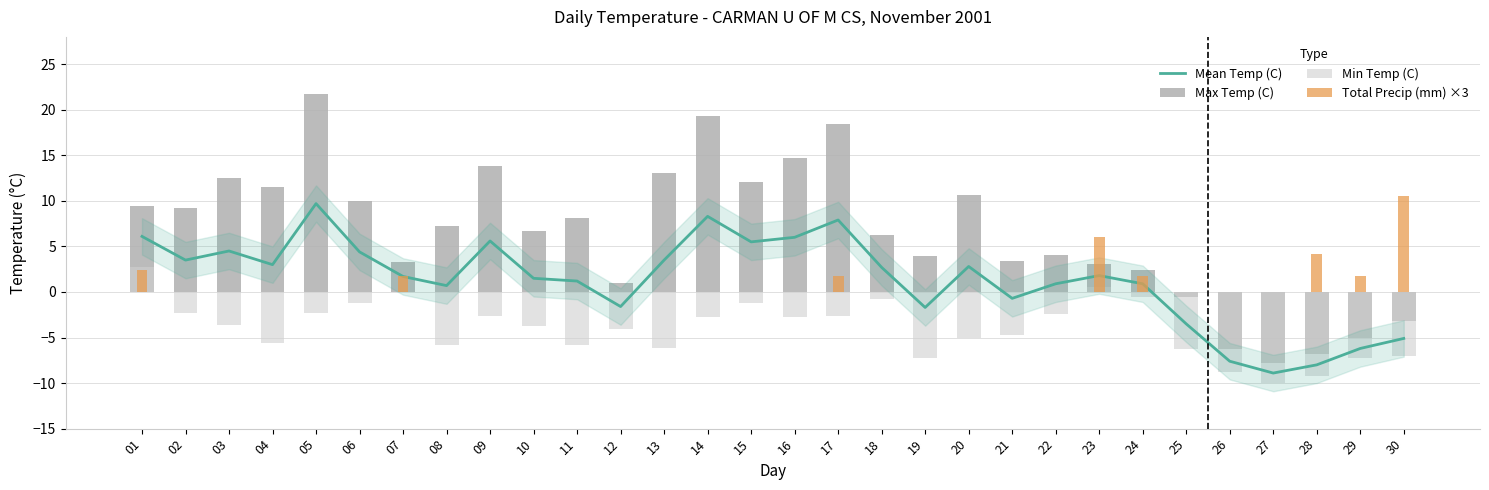

What is the difference between the second highest and second lowest values in the Mean Temp (C) series?

16.3